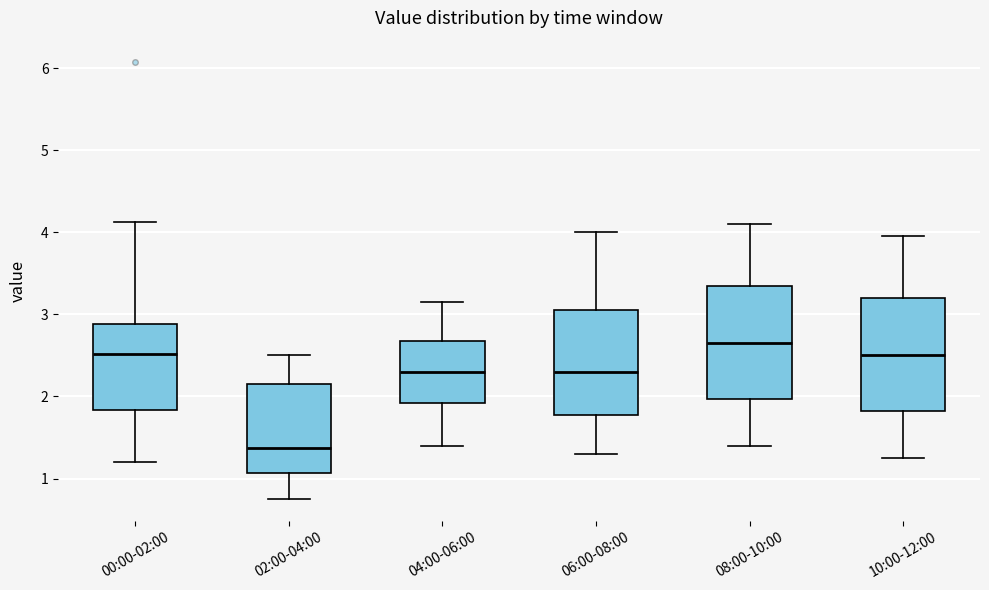

Reading left to right, read every box against the y-axis: the position of its median line, the range the box covers, and the ends of its whiskers. The values are not printed on the chart, so give them approximately, as read against the axis.

00:00-02:00: median 2.5, box 1.8 to 2.9, whiskers 1.2 to 4.1
02:00-04:00: median 1.4, box 1.1 to 2.1, whiskers 0.8 to 2.5
04:00-06:00: median 2.3, box 1.9 to 2.7, whiskers 1.4 to 3.2
06:00-08:00: median 2.3, box 1.8 to 3.1, whiskers 1.3 to 4.0
08:00-10:00: median 2.7, box 2.0 to 3.4, whiskers 1.4 to 4.1
10:00-12:00: median 2.5, box 1.8 to 3.2, whiskers 1.3 to 4.0